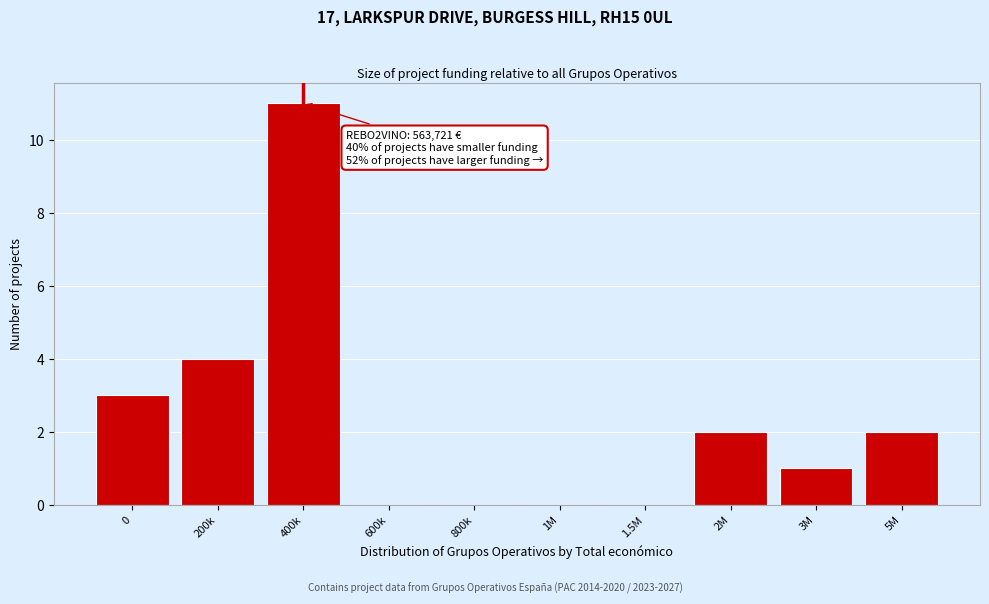

Reading right to left, list all the values displayed in this chart.

5M=2	3M=1	2M=2	1.5M=0	1M=0	800k=0	600k=0	400k=11	200k=4	0=3